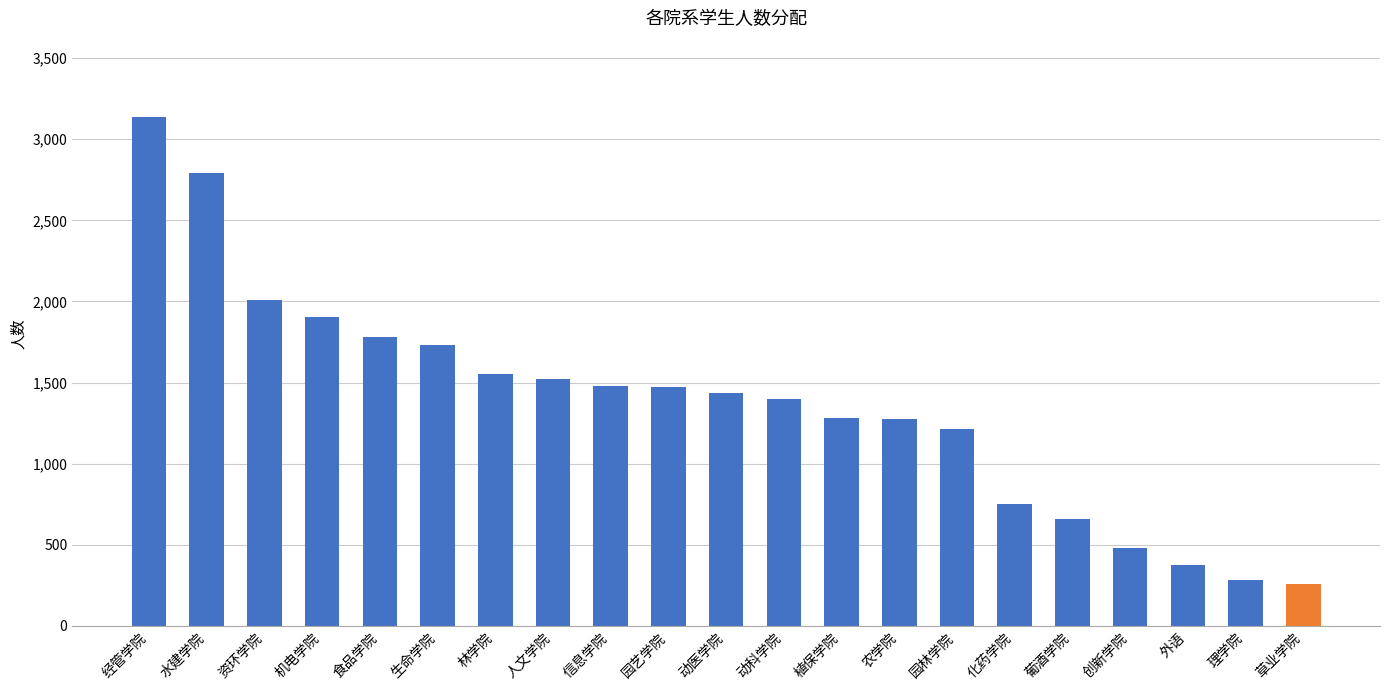

True or false: the data shows 662 at 葡酒学院.

True